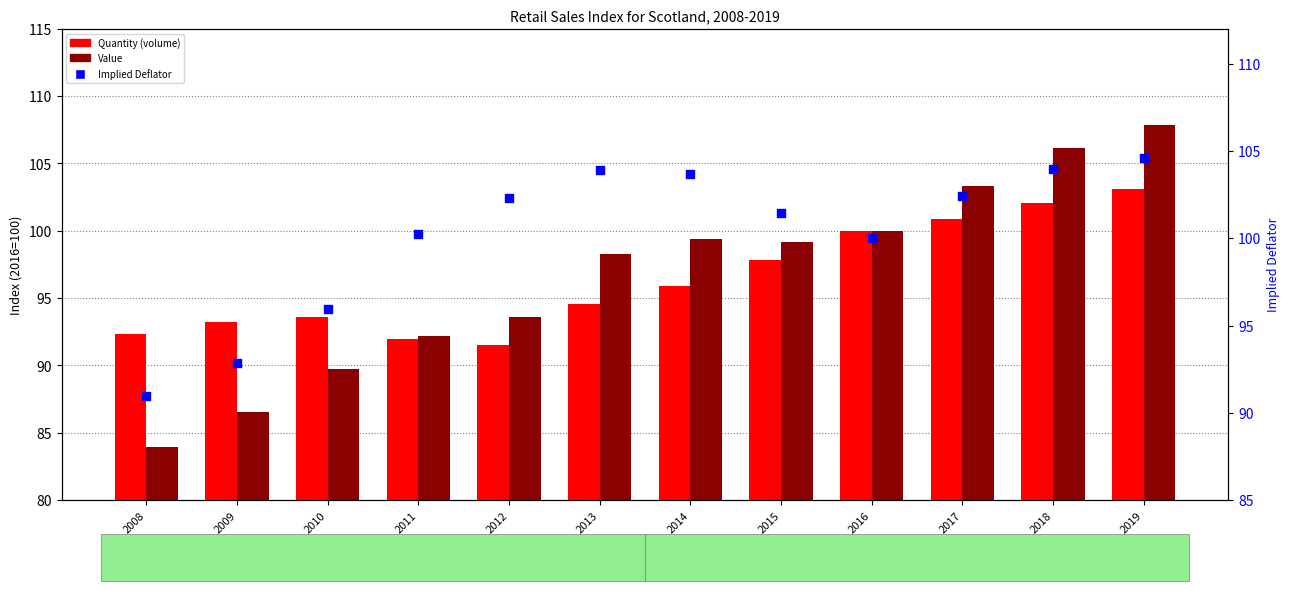

Which series reaches the minimum Y coordinate?

Value